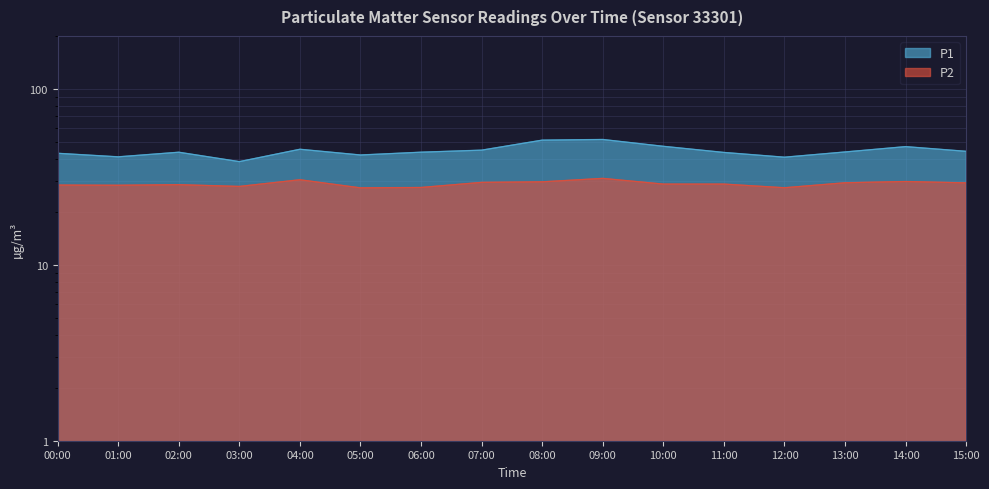

What is the maximum value for P1?

51.6